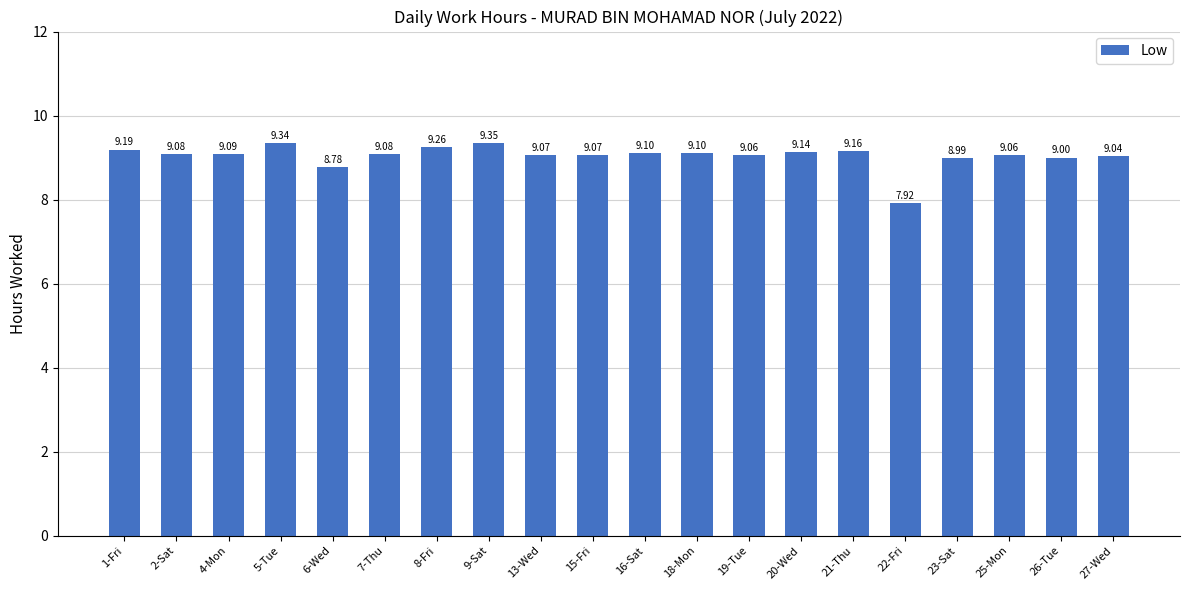

What is the average value?

9.0